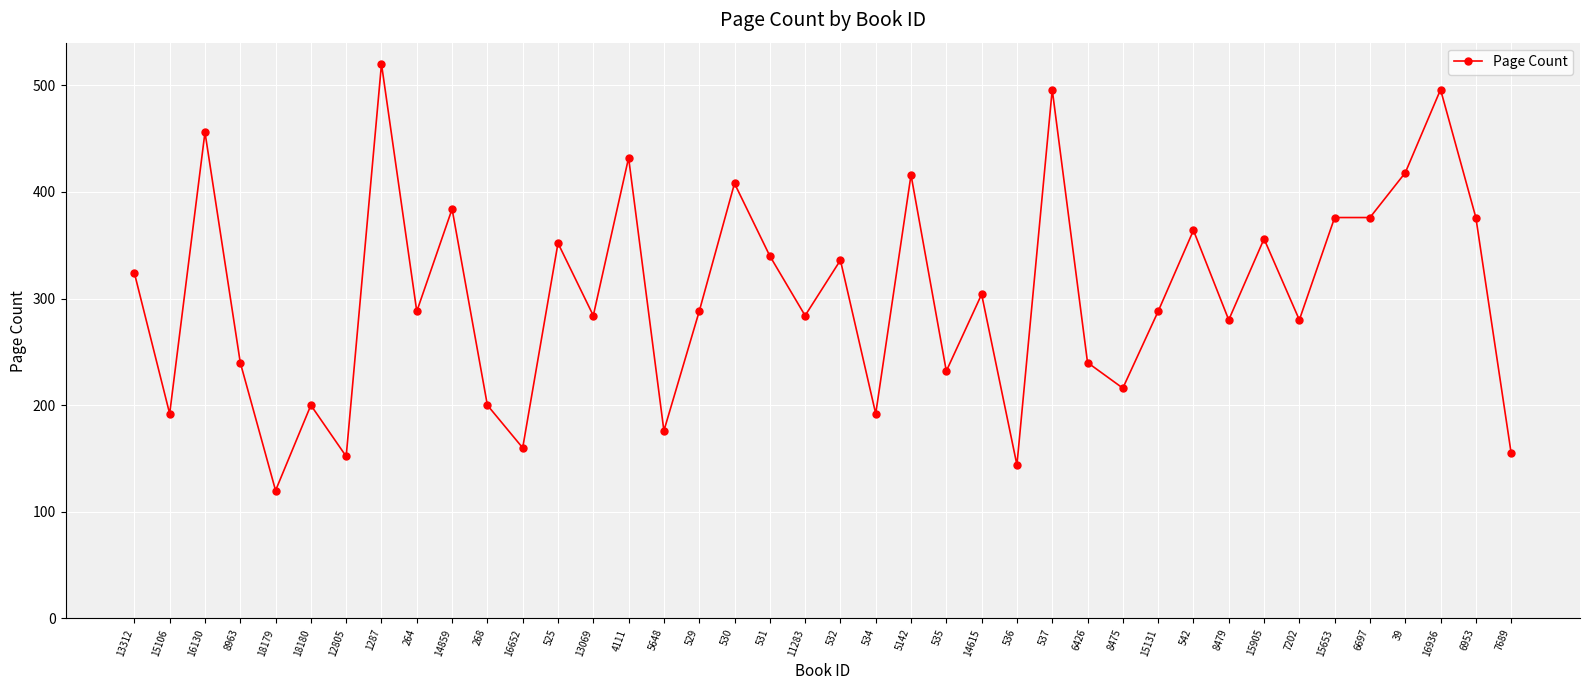

How many data points does each series have?

40